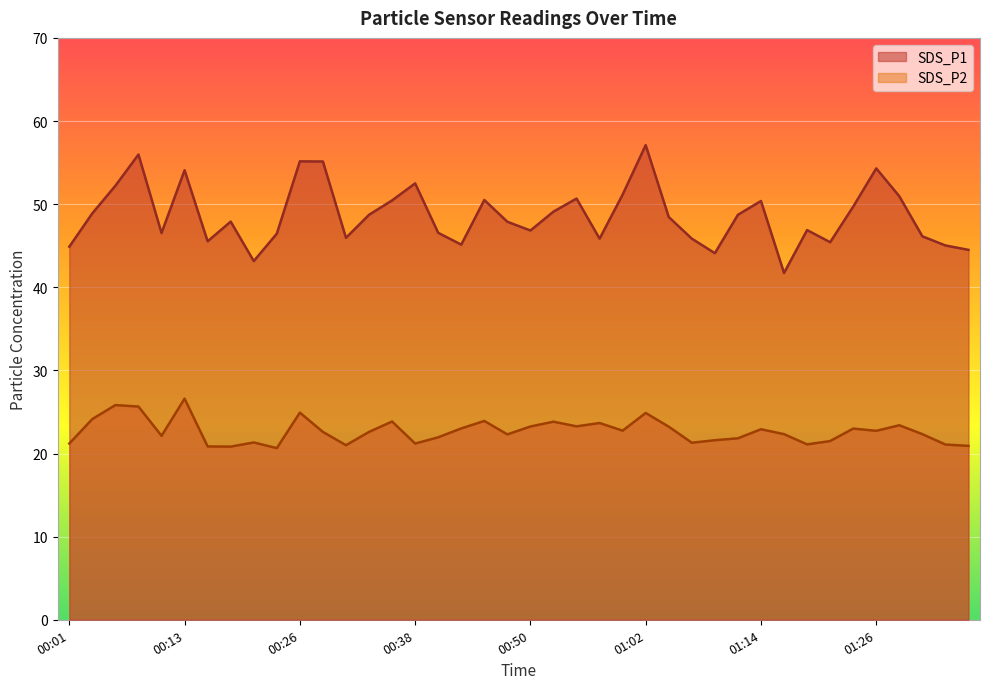

At how many categories does at least one series exceed 45?

35